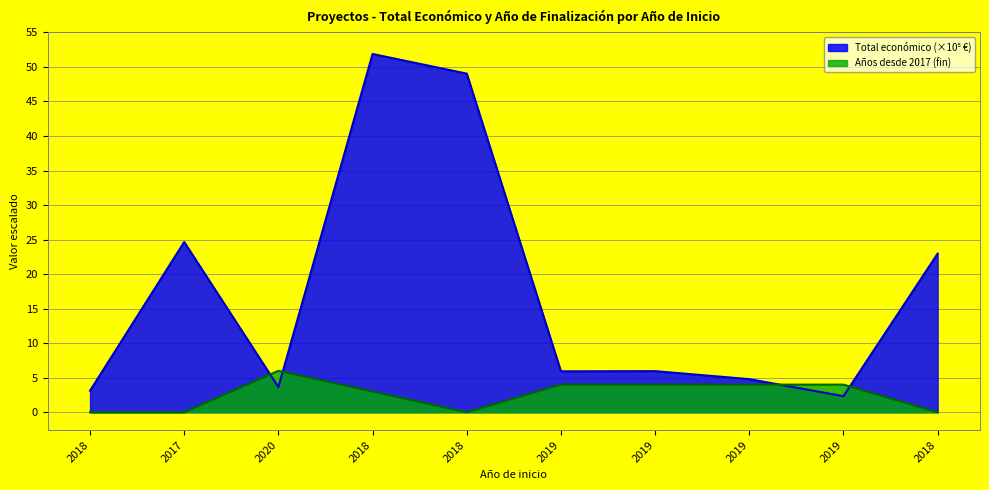

Count the number of categories in the chart.

10